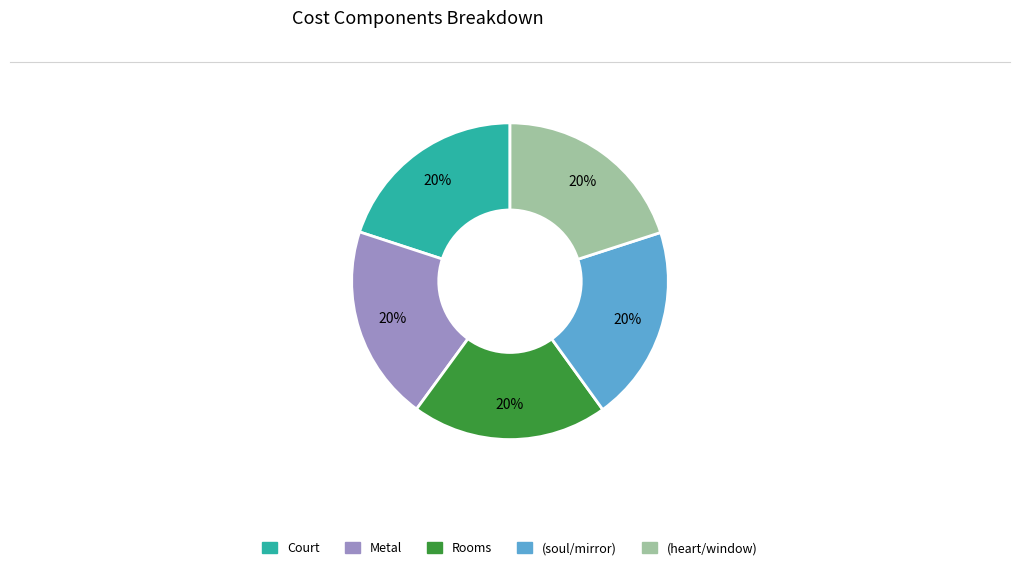

Do Rooms and Court together represent more than half of the pie?

No